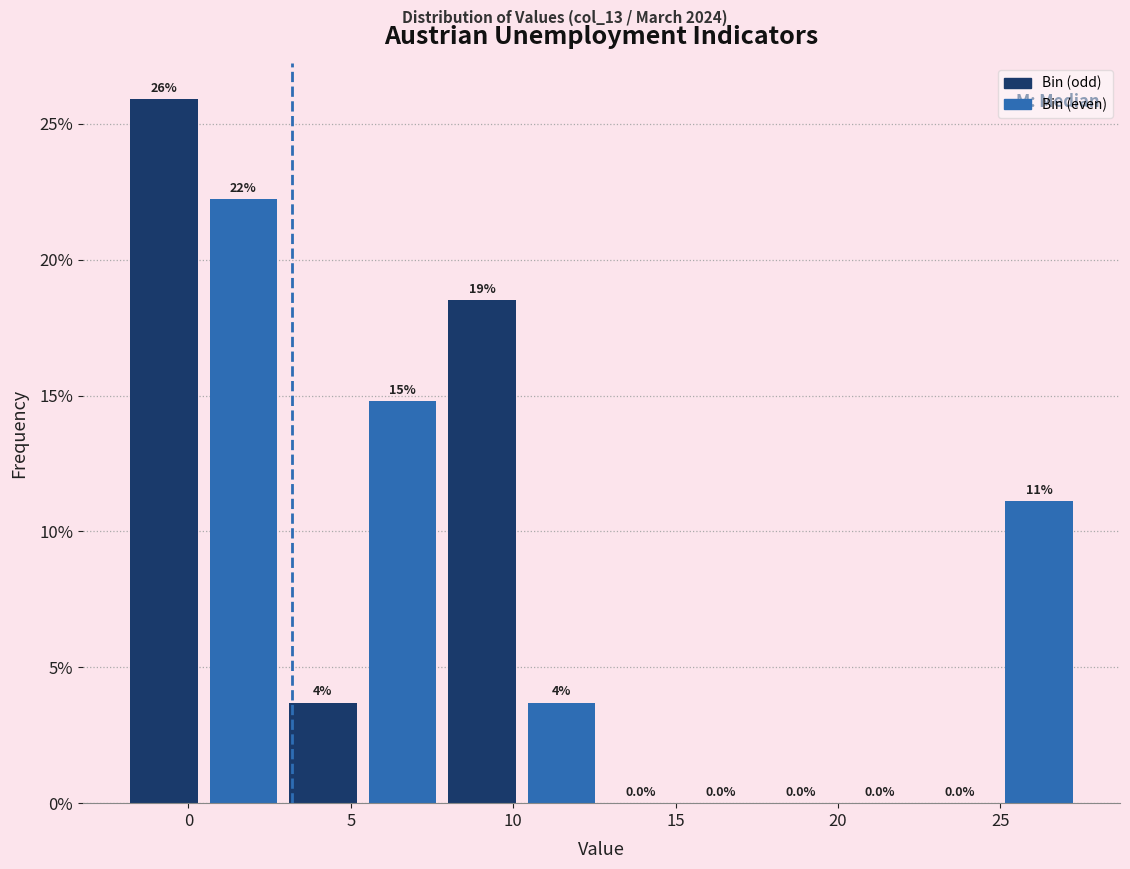

Over which range of the x-axis is the bar tallest?

-1.80 to 0.65